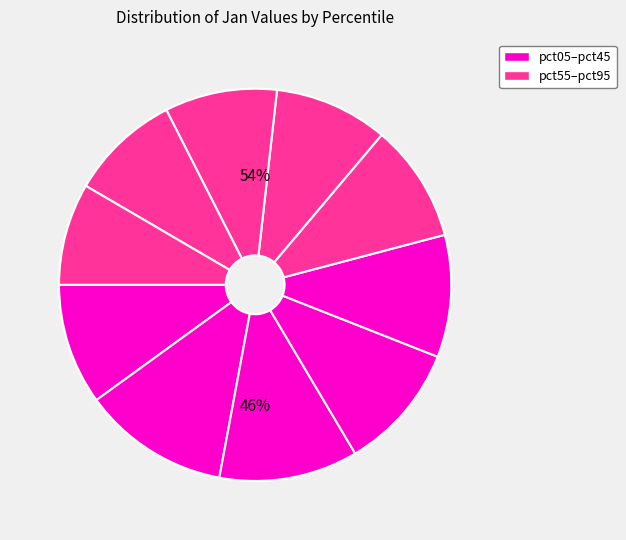

To the nearest percent, what is the difference between the largest and smallest slice percentages?

4%